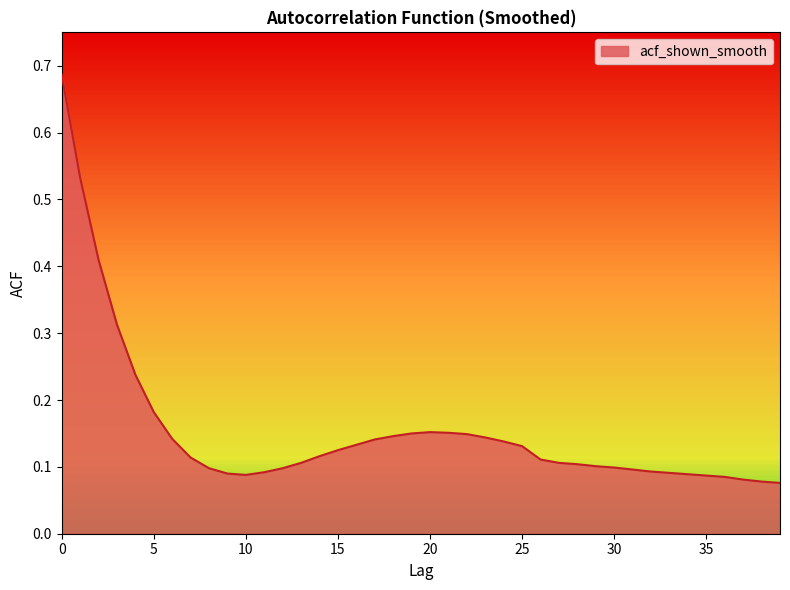

What is the difference between the maximum and minimum values?

0.6